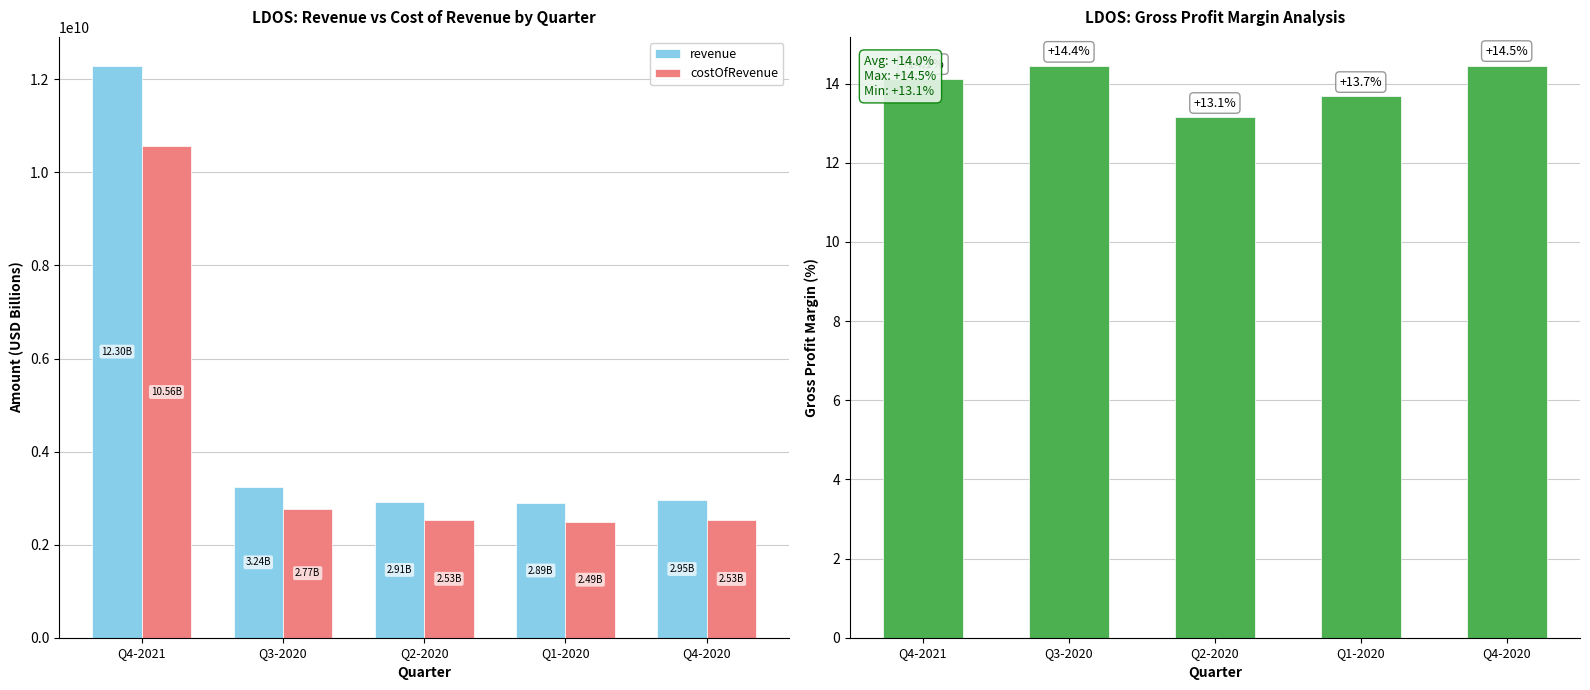

Reading left to right, what are all the values shown in this chart?

revenue: 12297000000.0	3242000000.0	2914000000.0	2889000000.0	2954000000.0
costOfRevenue: 10560000000.0	2774000000.0	2531000000.0	2494000000.0	2527000000.0
grossProfit: 14.1	14.4	13.1	13.7	14.5